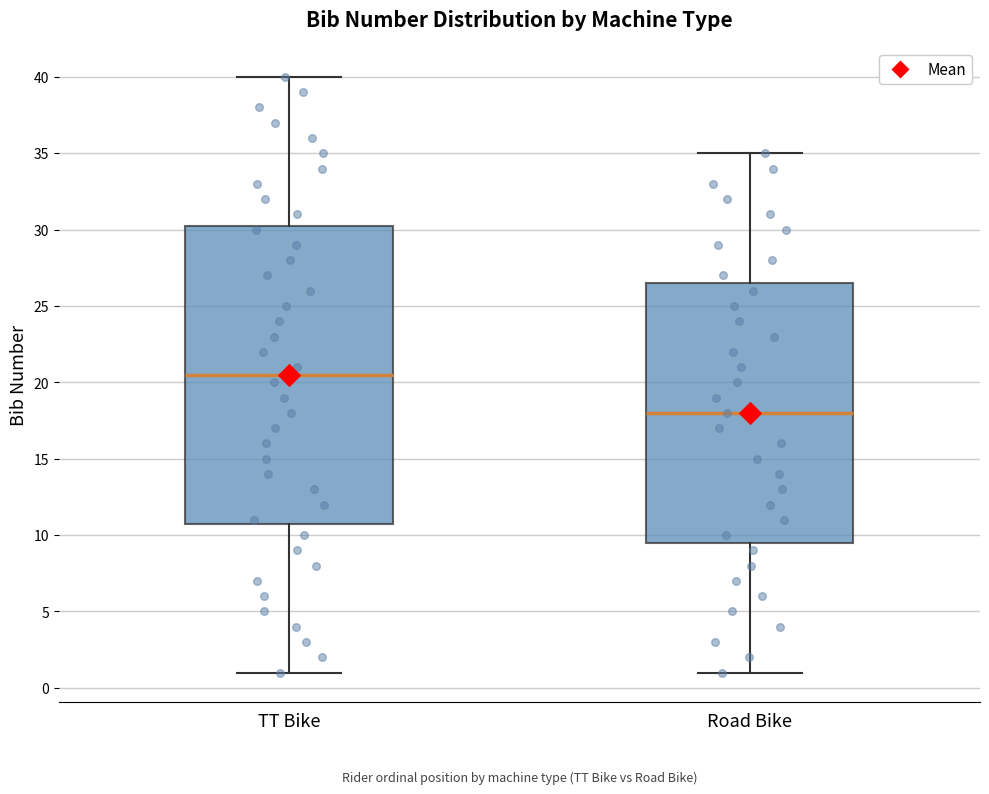

Comparing the boxes themselves (not the whiskers), which one is the tallest?

TT Bike